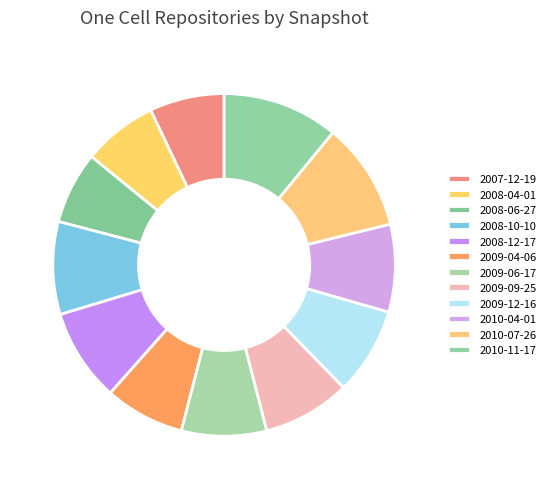

What is the largest slice in the pie chart?

2010-11-17